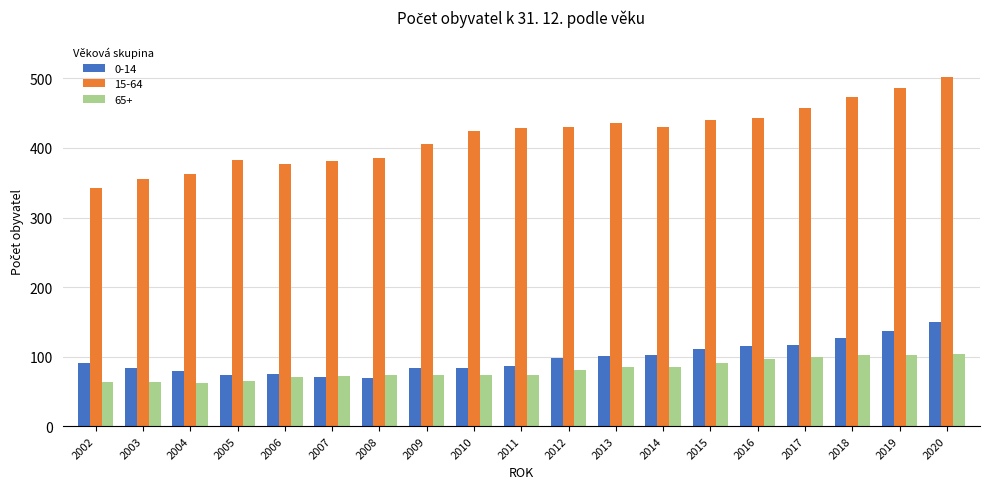

True or false: 15-64 has a value of 457 at 2017.

True